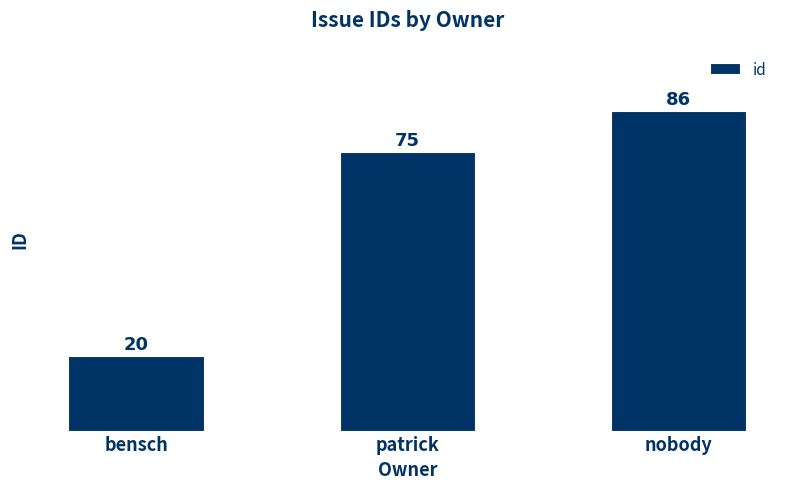

How many data points are less than 75?

1